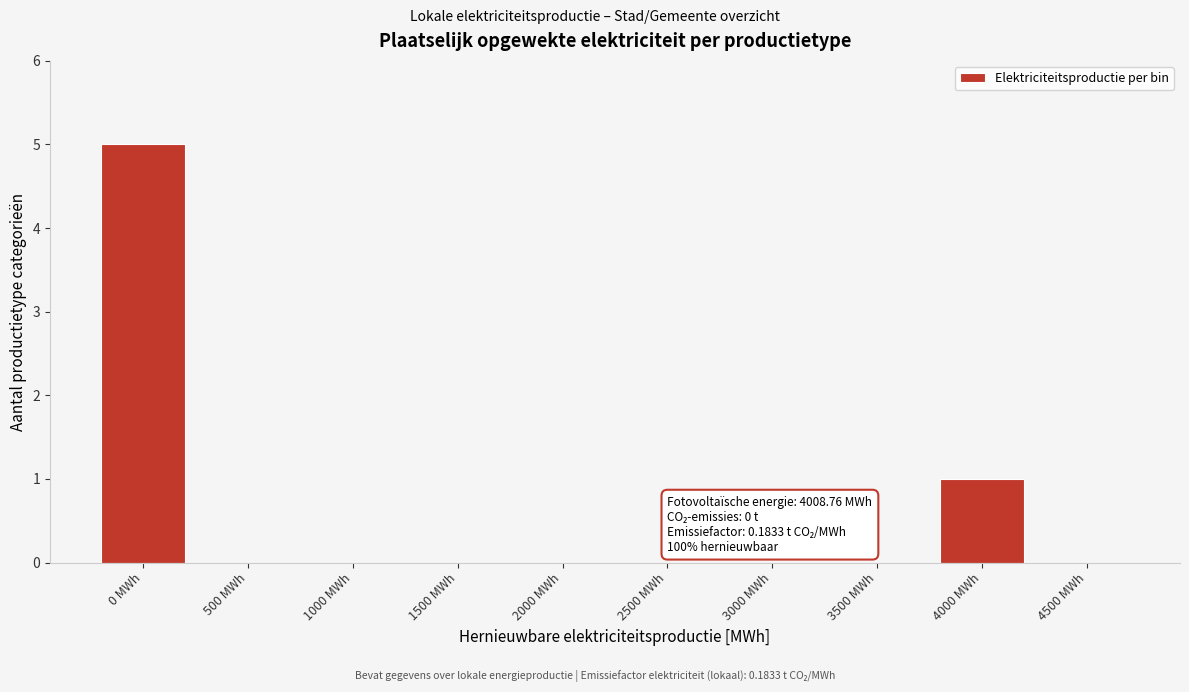

Reading left to right, extract all data points from this chart.

0 MWh=5	500 MWh=0	1000 MWh=0	1500 MWh=0	2000 MWh=0	2500 MWh=0	3000 MWh=0	3500 MWh=0	4000 MWh=1	4500 MWh=0